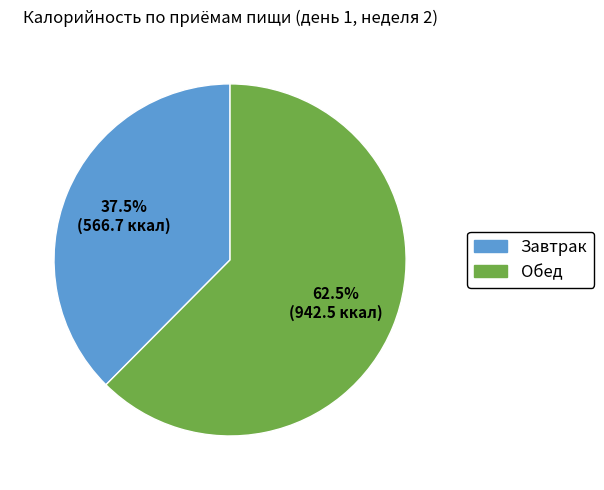

Count the number of slices in the pie.

2